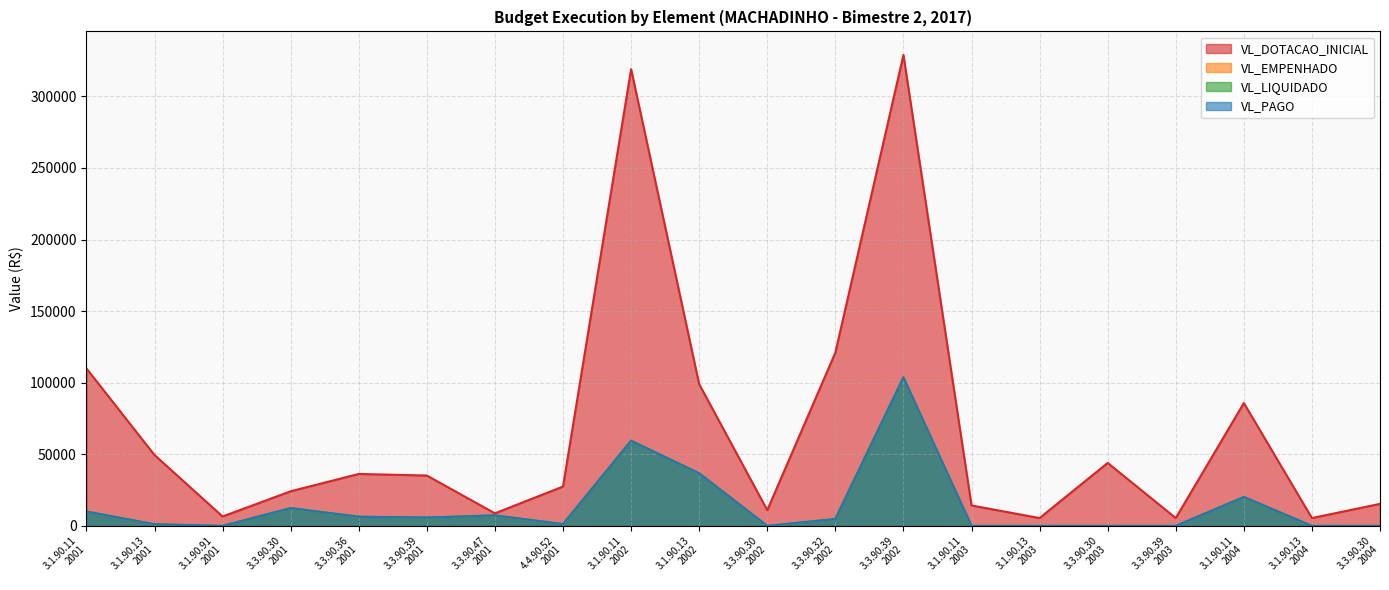

What is the difference between the maximum and minimum values in the VL_EMPENHADO series?

103704.1